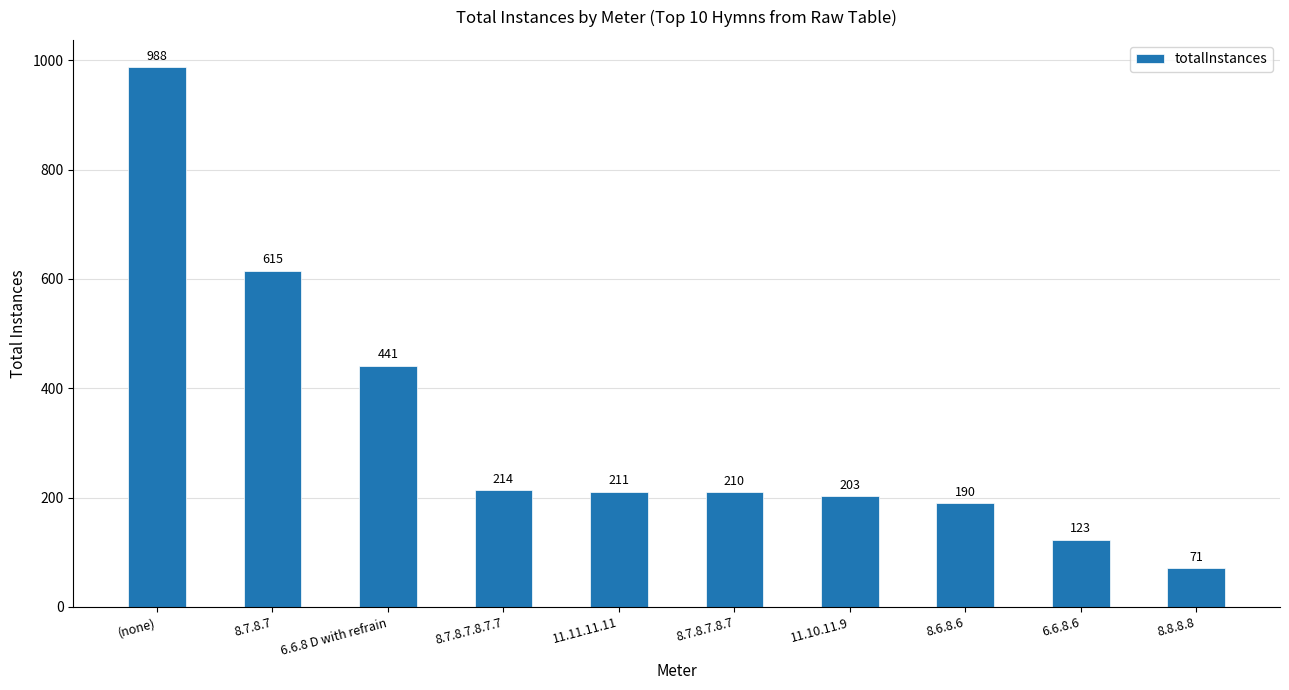

Read the value at 8.6.8.6, to the nearest 50.

200